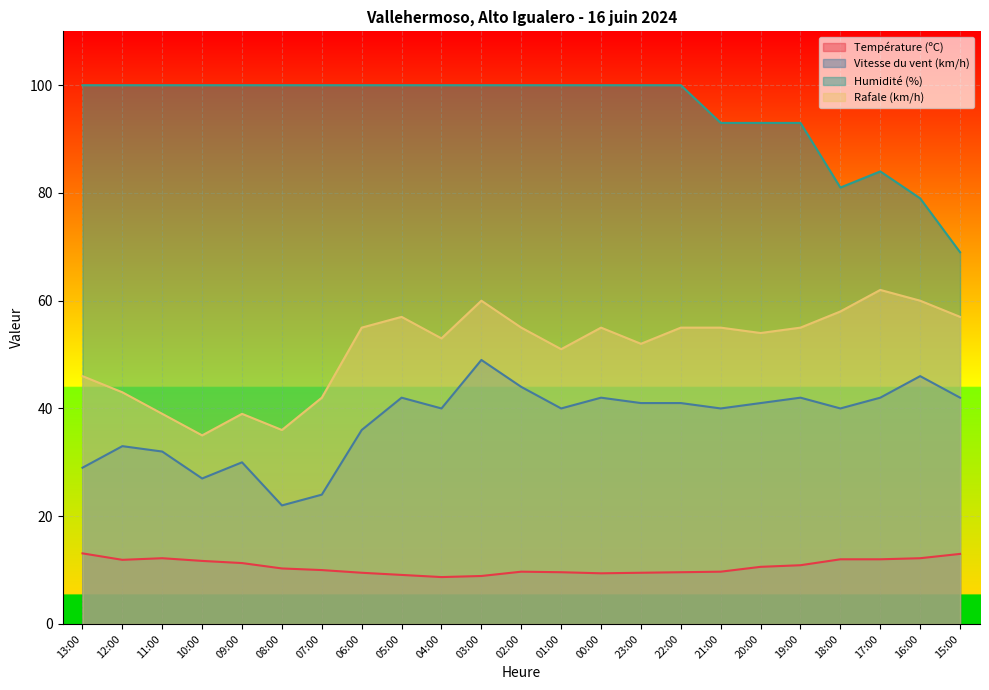

Which series has the largest range (max minus min)?

Humidité (%)